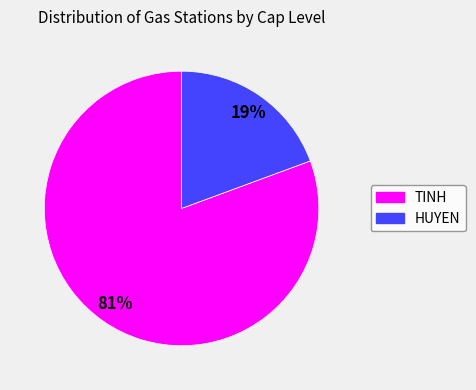

To the nearest percent, what is the combined percentage of TINH and HUYEN?

100%